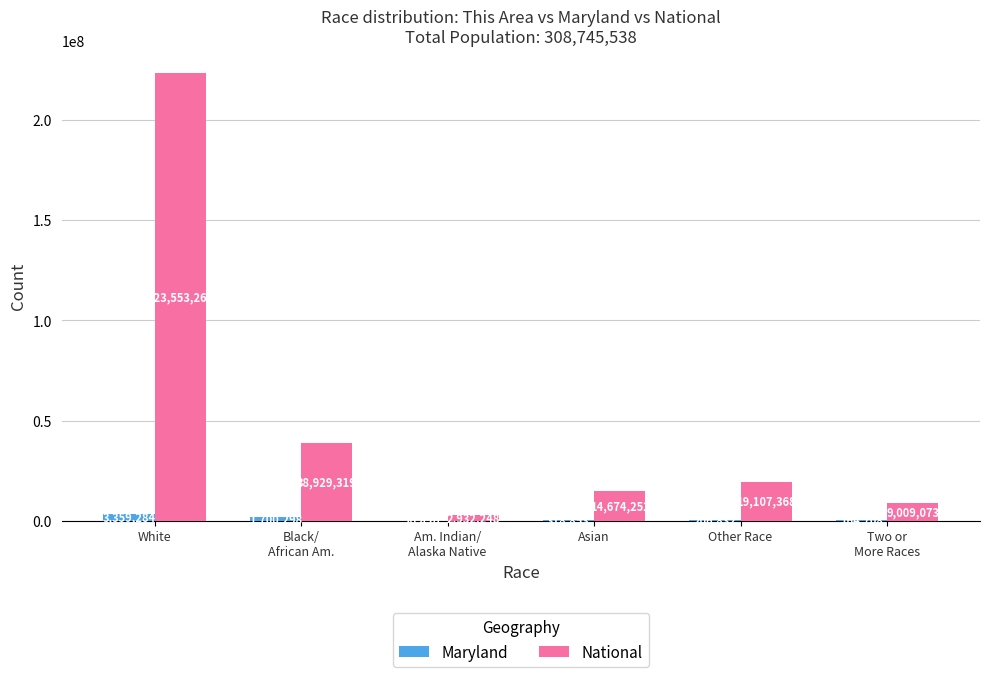

Is the value of National at Asian greater than the value of Maryland at Asian?

Yes